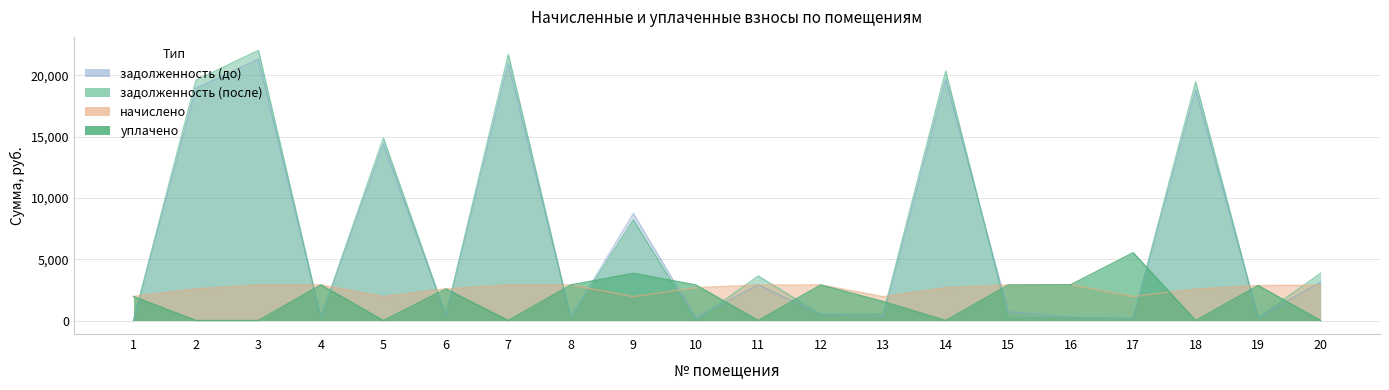

Reading left to right, what are all the values shown in this chart?

задолженность (до): 0.0	18957.3	21317.7	242.2	14398.8	430.6	20983.5	241.9	8727.8	222.5	2907.0	494.0	323.3	19681.5	725.1	243.3	163.2	18840.0	238.0	3132.5
задолженность (после): 0.0	19602.1	22042.7	242.2	14888.5	430.6	21708.5	241.9	8216.0	0.0	3630.5	494.0	558.2	20350.8	241.7	243.3	163.2	19480.8	238.0	3851.1
начислено: 1958.9	2579.0	2900.2	2906.5	1958.9	2579.0	2900.2	2903.4	1952.5	2677.6	2893.8	2903.4	1939.8	2677.6	2900.2	2919.2	1958.9	2563.1	2855.6	2874.7
уплачено: 1958.9	0.0	0.0	2906.5	0.0	2578.7	0.0	2903.4	3850.0	2901.8	0.0	2903.2	1543.2	0.0	2900.2	2919.2	5532.3	0.0	2855.6	0.0